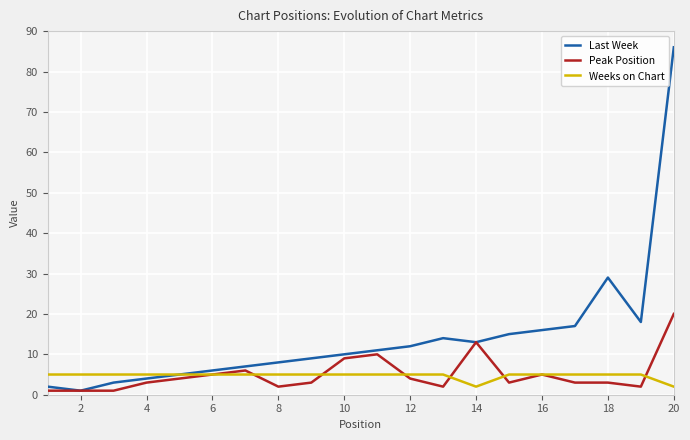

What is the greatest value displayed?

86